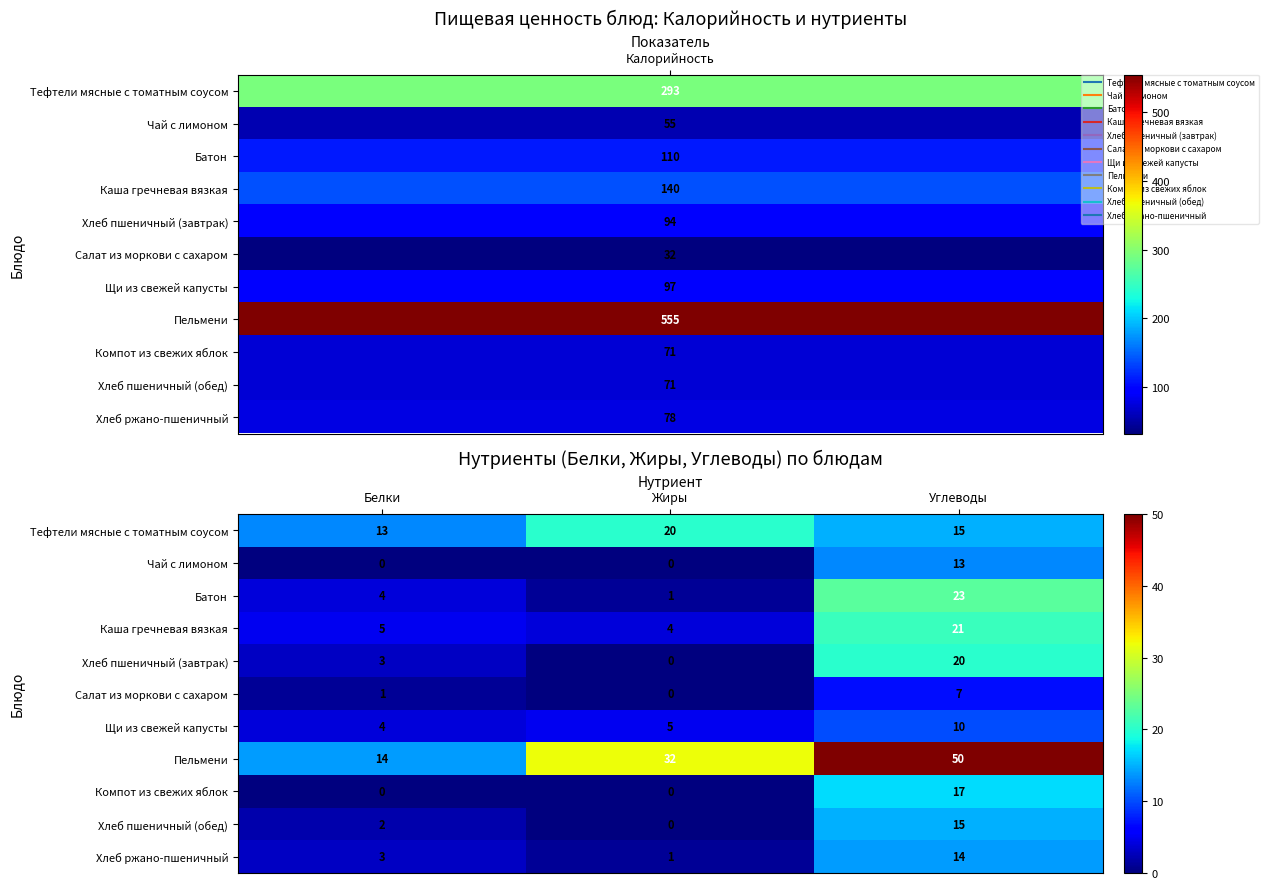

Which series has the widest spread of values?

Пельмени